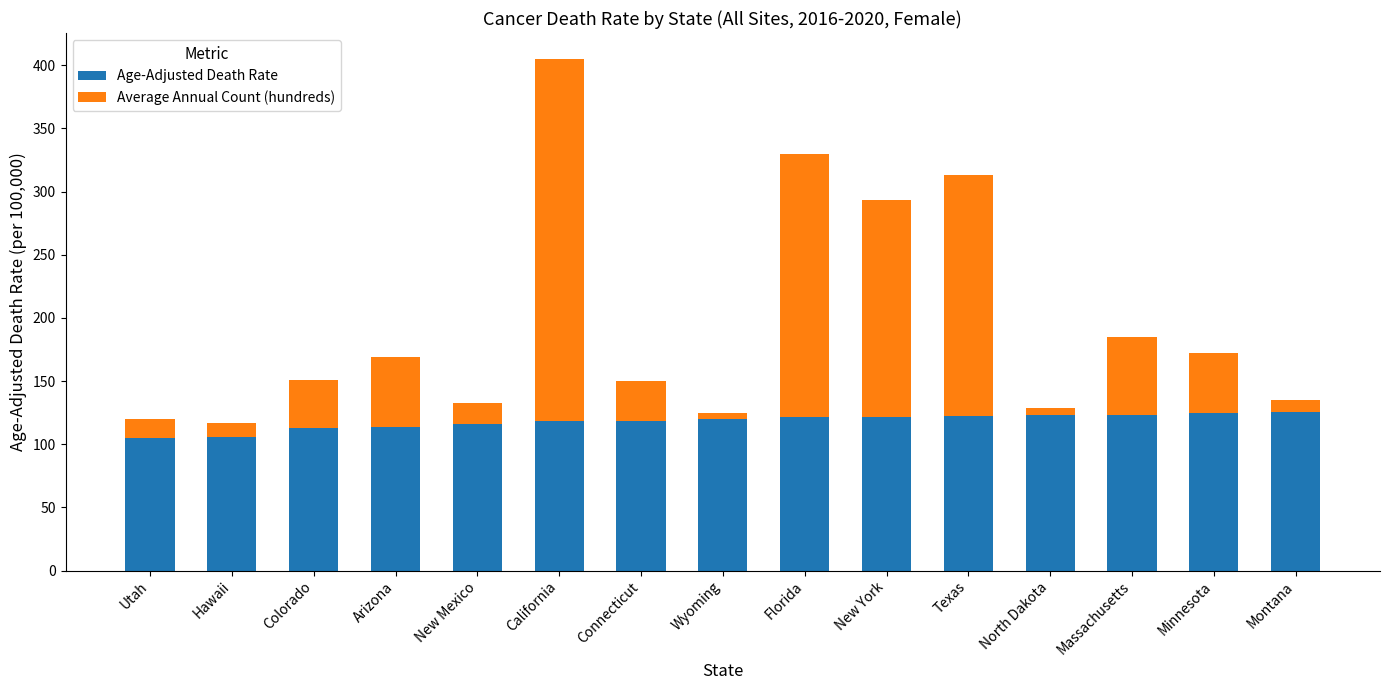

Does the chart contain stacked bars?

Yes